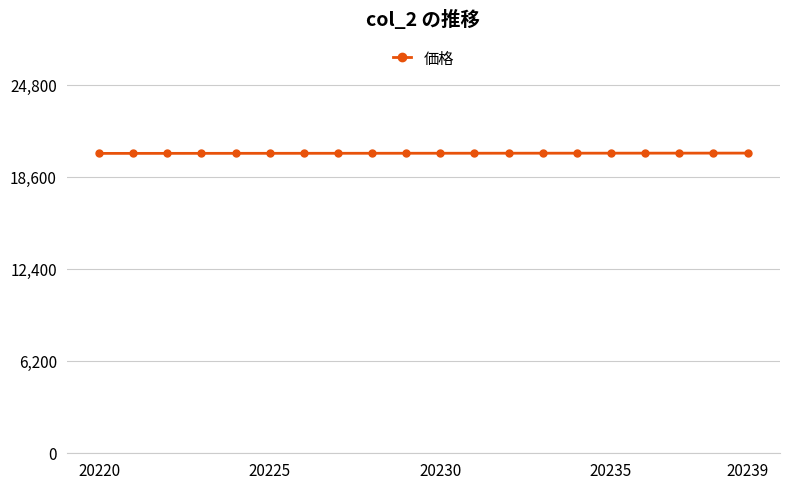

What is the average value?

20230